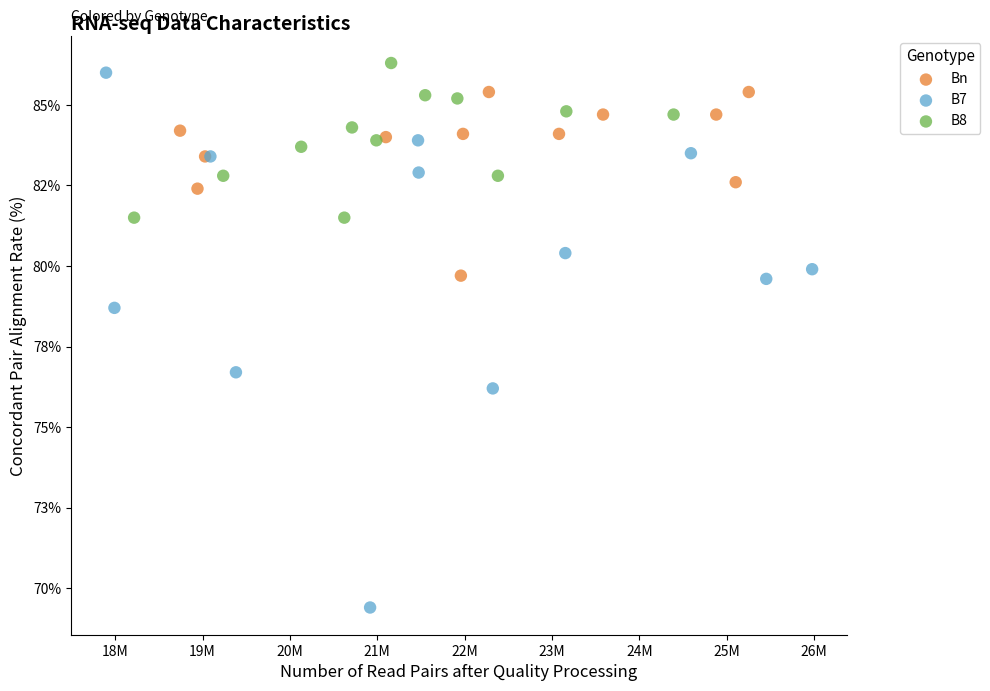

Which series reaches the minimum Y coordinate?

B7